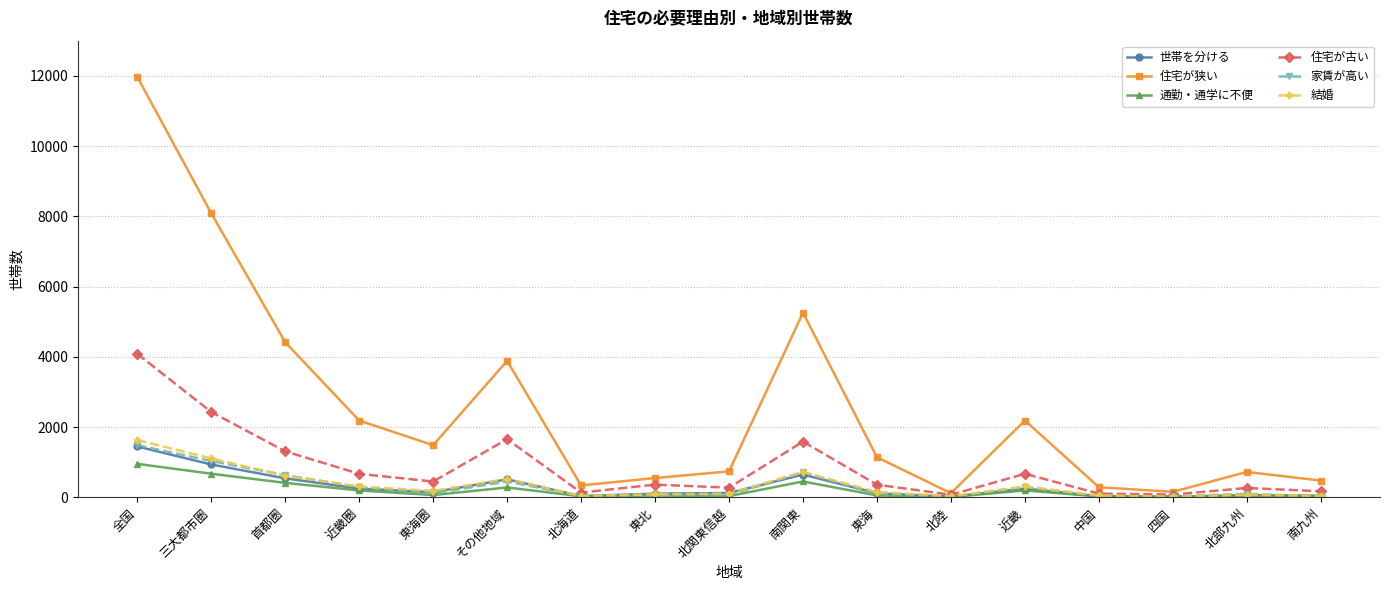

At which category is the sum across all series the highest?

全国